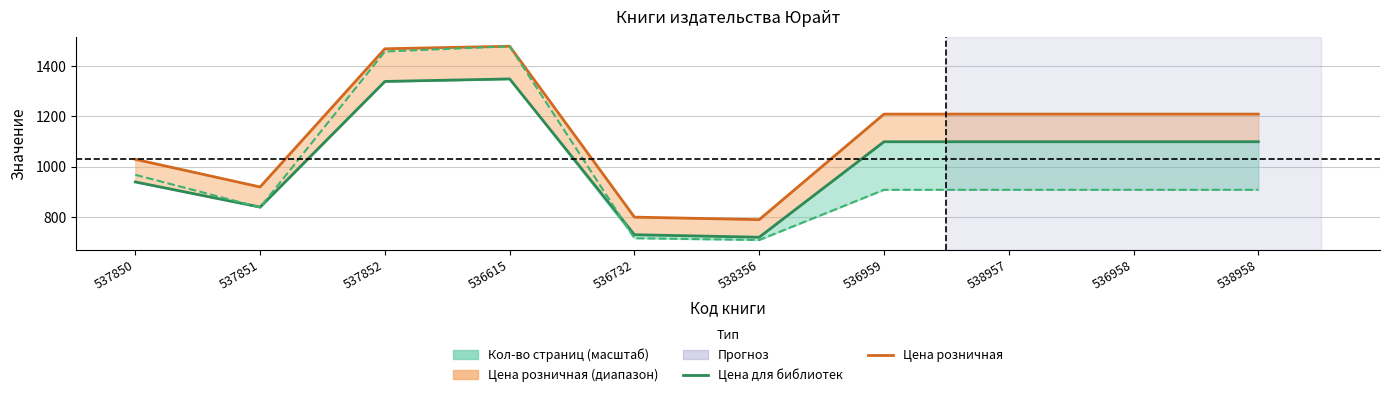

Rank the series at 536958 from highest to lowest value.

Цена розничная, Цена для библиотек, Кол-во страниц (масштаб)